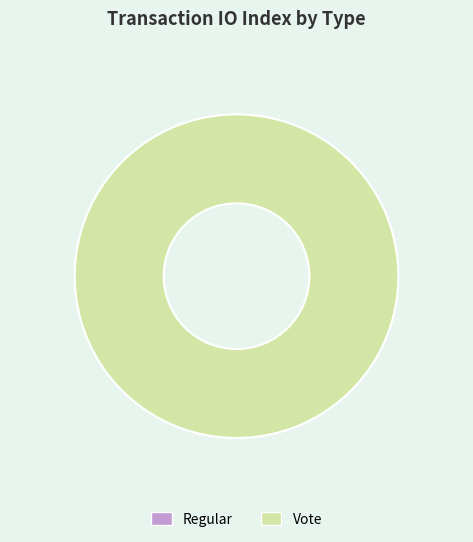

Which category has the biggest portion of the pie?

Vote